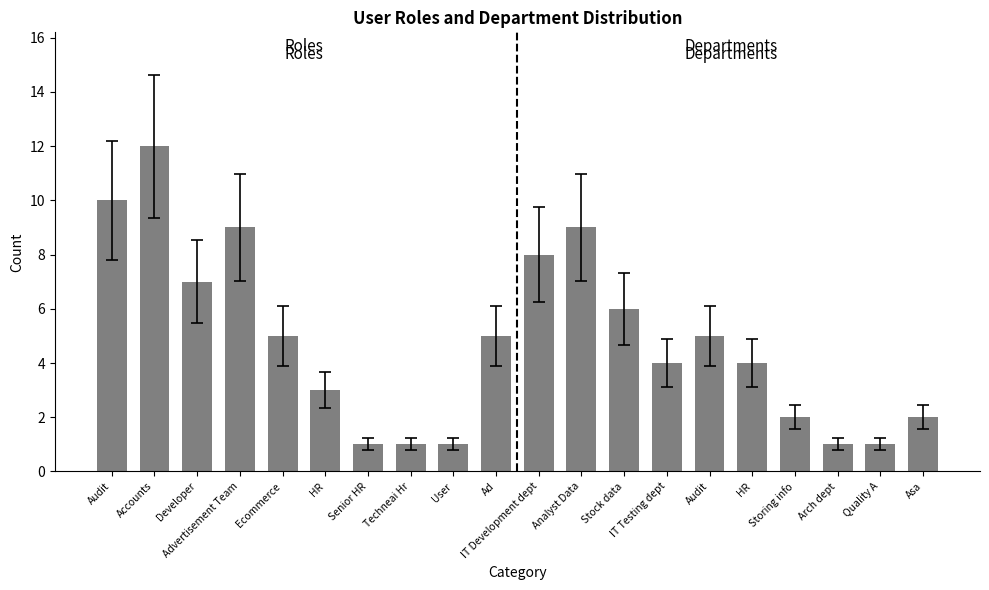

What is the sum of the values at Developer and Stock data?

13